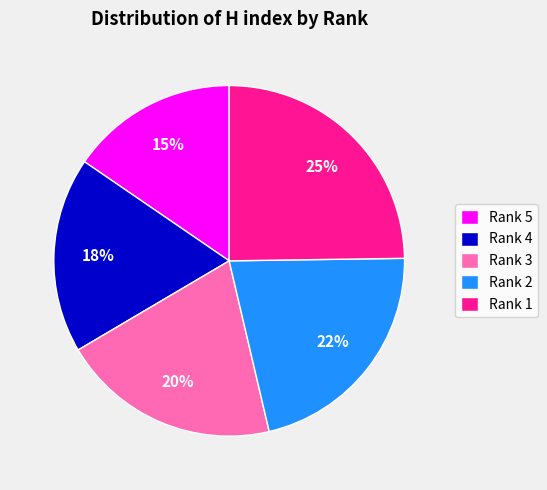

Do Rank 2 and Rank 5 together represent more than half of the pie?

No